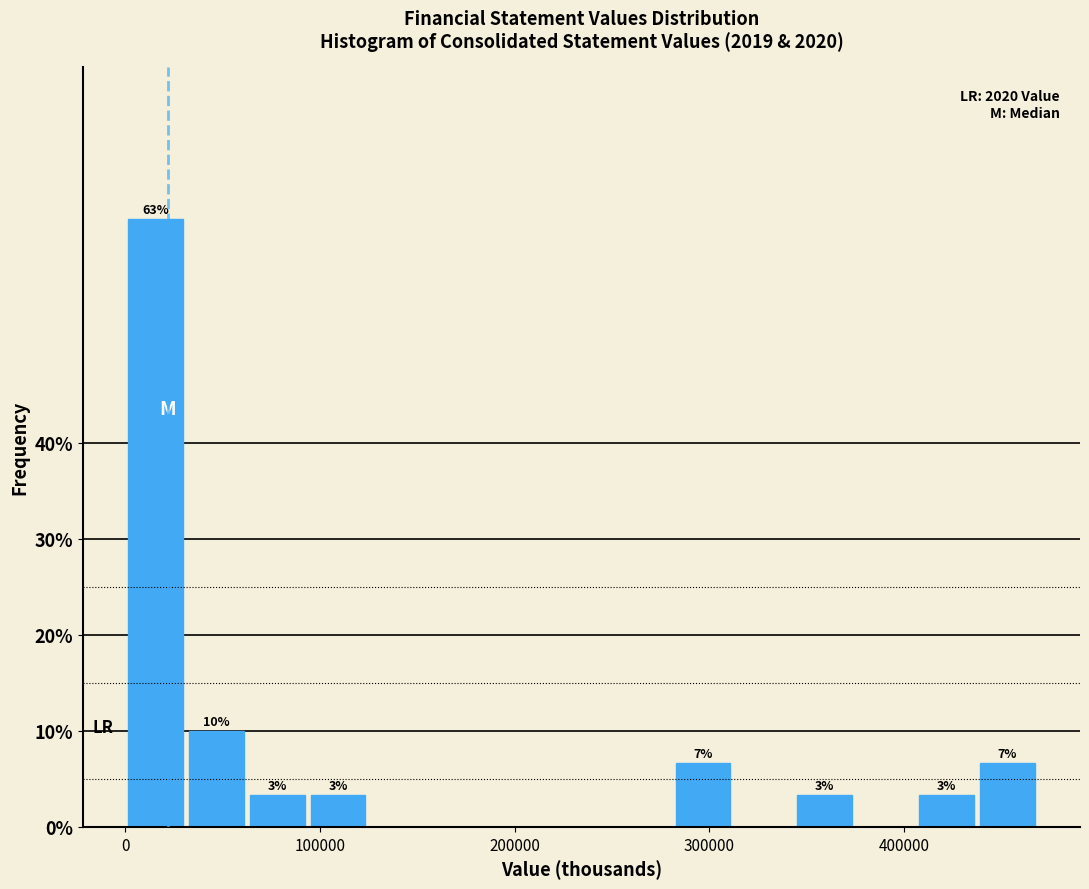

Read against the x-axis, roughly where is the centre of the tallest bar?

20000